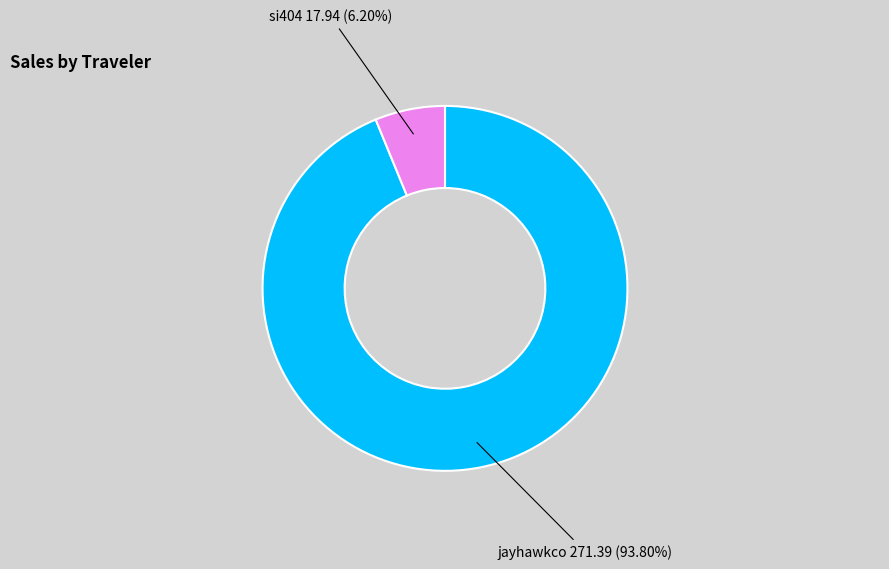

What is the largest slice in the pie chart?

jayhawkco